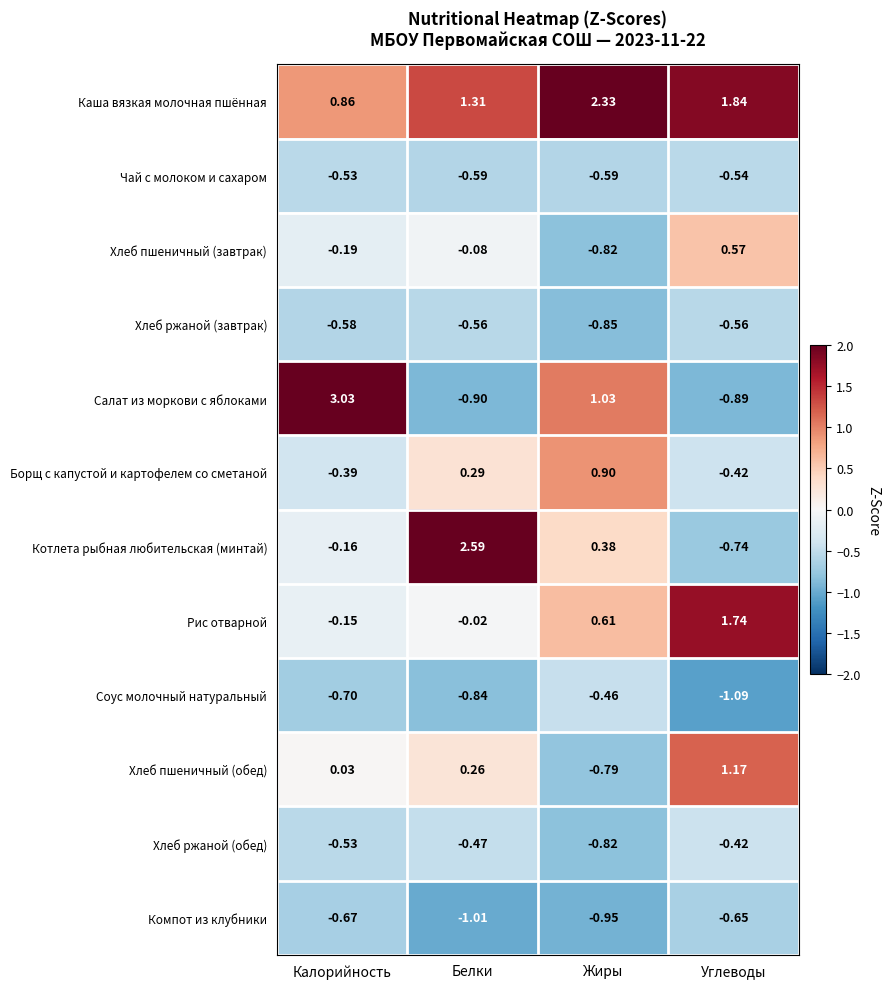

Which series changed the most between Жиры and Углеводы?

Хлеб пшеничный (обед)